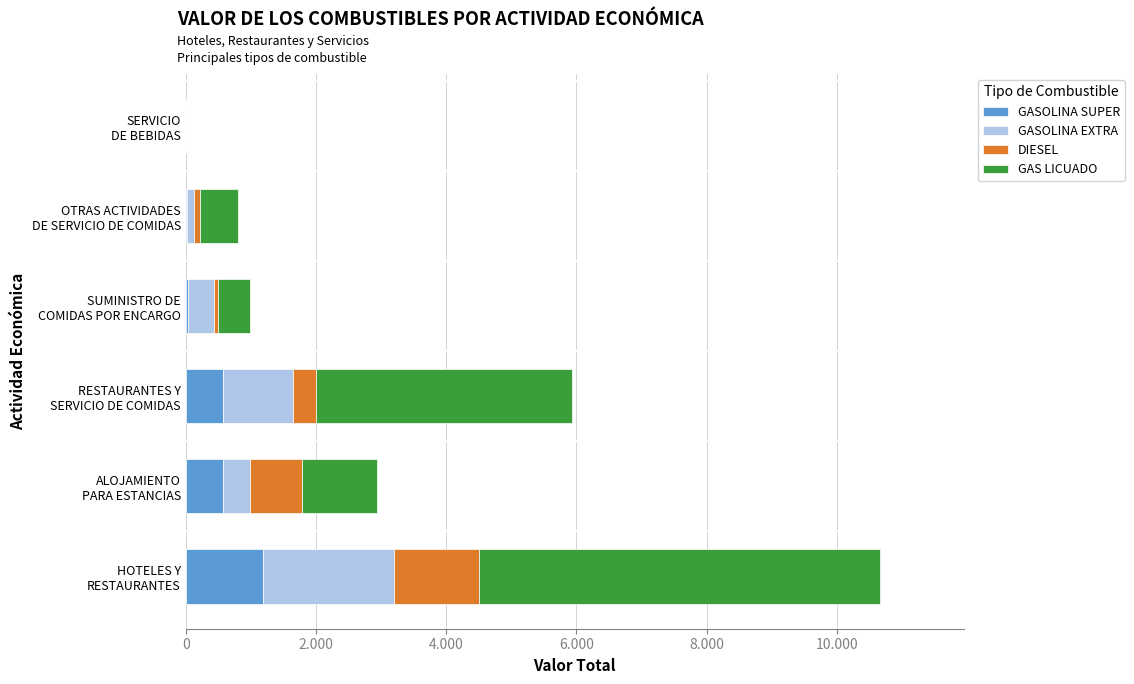

What are all the series names shown in the legend?

GASOLINA SUPER, GASOLINA EXTRA, DIESEL, GAS LICUADO